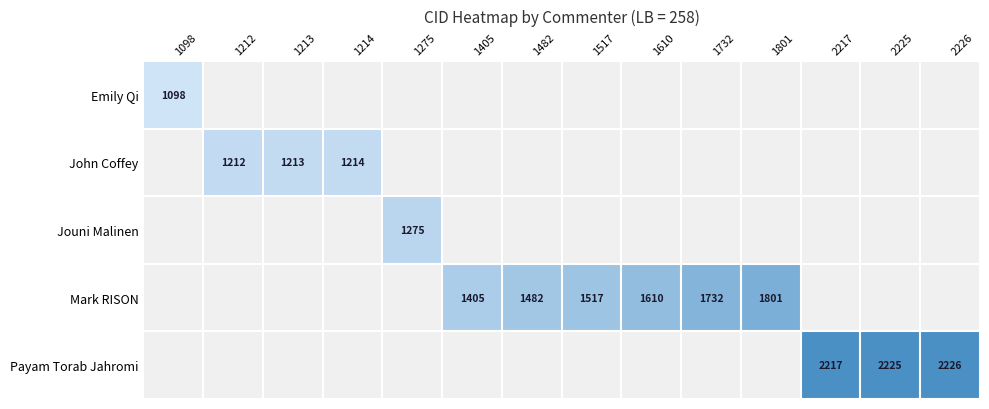

Between 1732 and 1517, which is larger?

1732